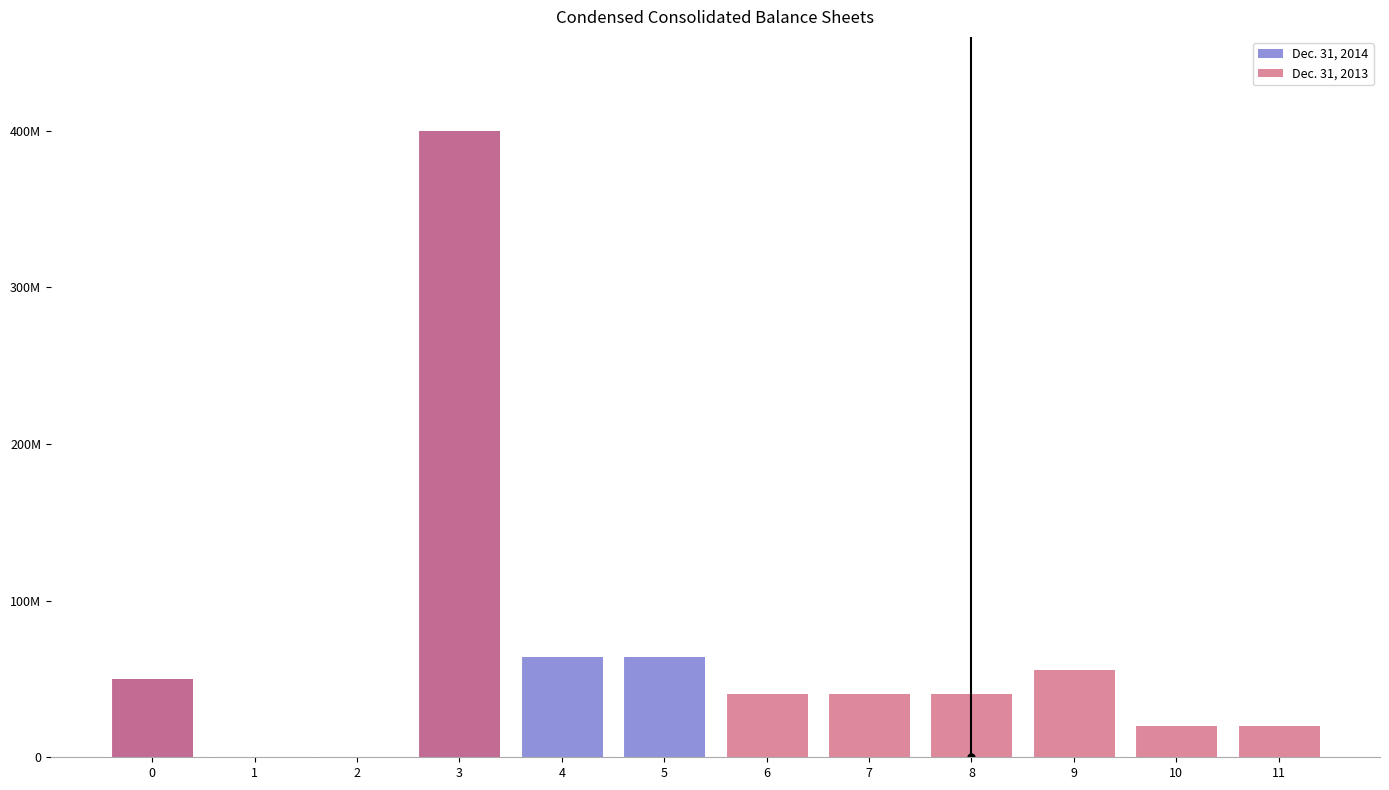

Does the chart contain stacked bars?

No